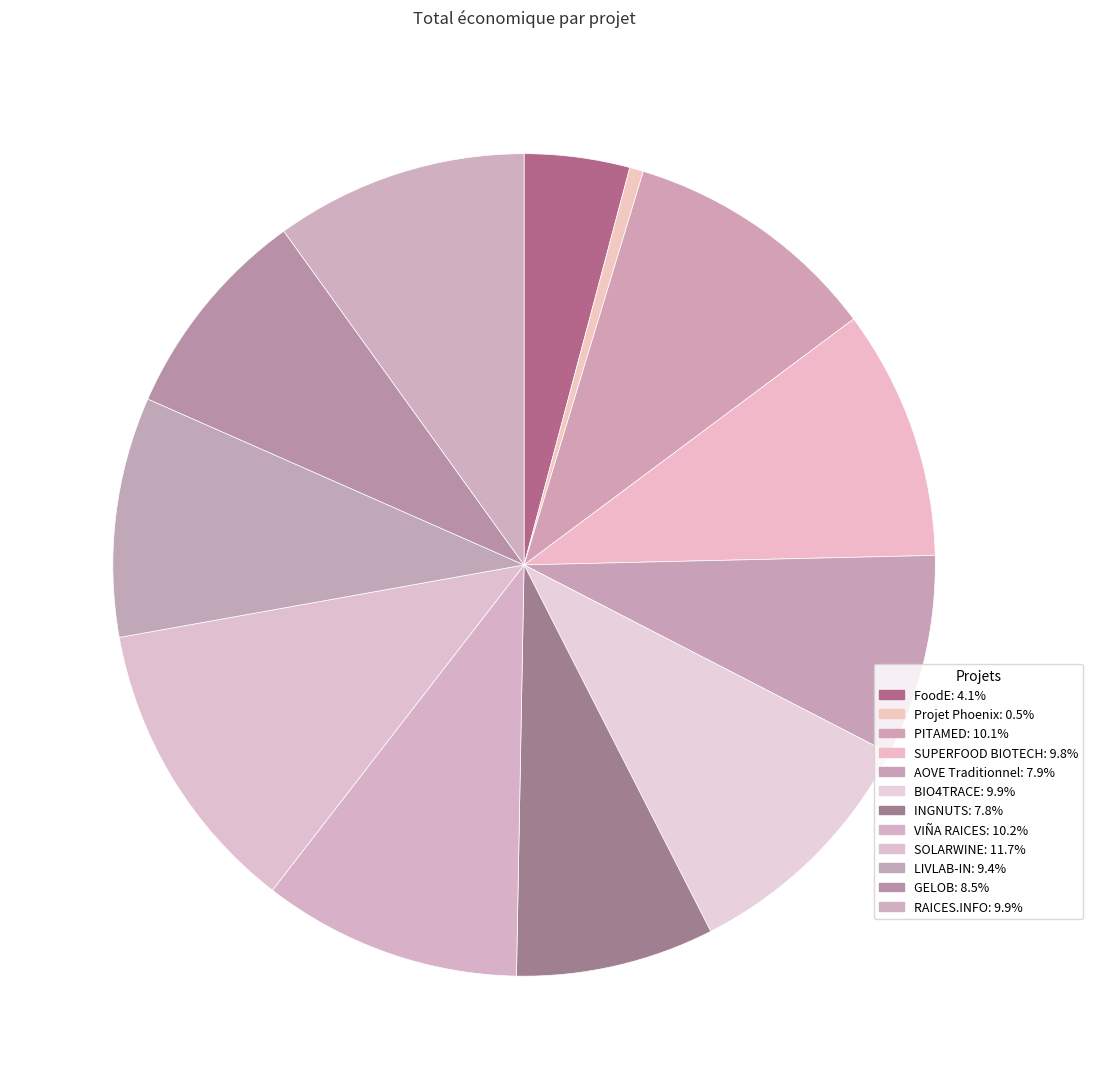

Is it true that PITAMED is 23% of the pie?

False